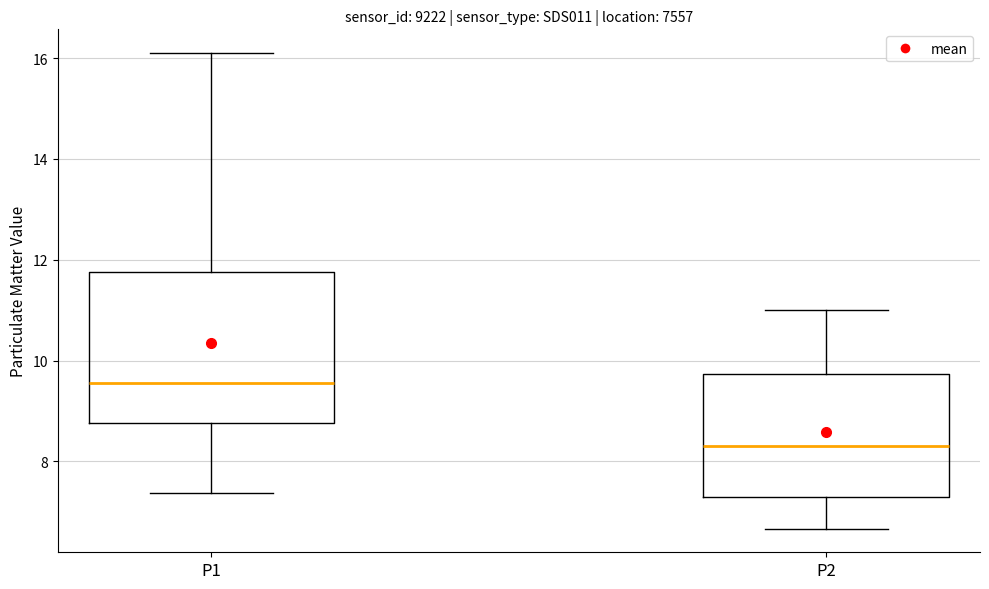

Which box's median line is the lowest?

P2